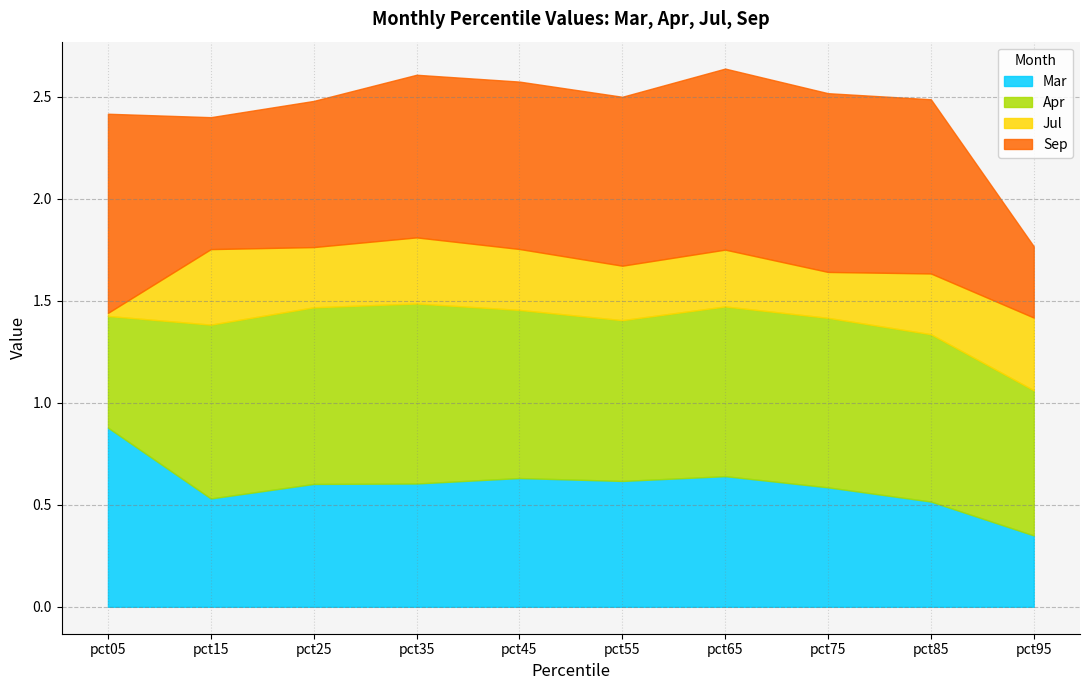

True or false: Mar has a value of 0.6 at pct75.

True